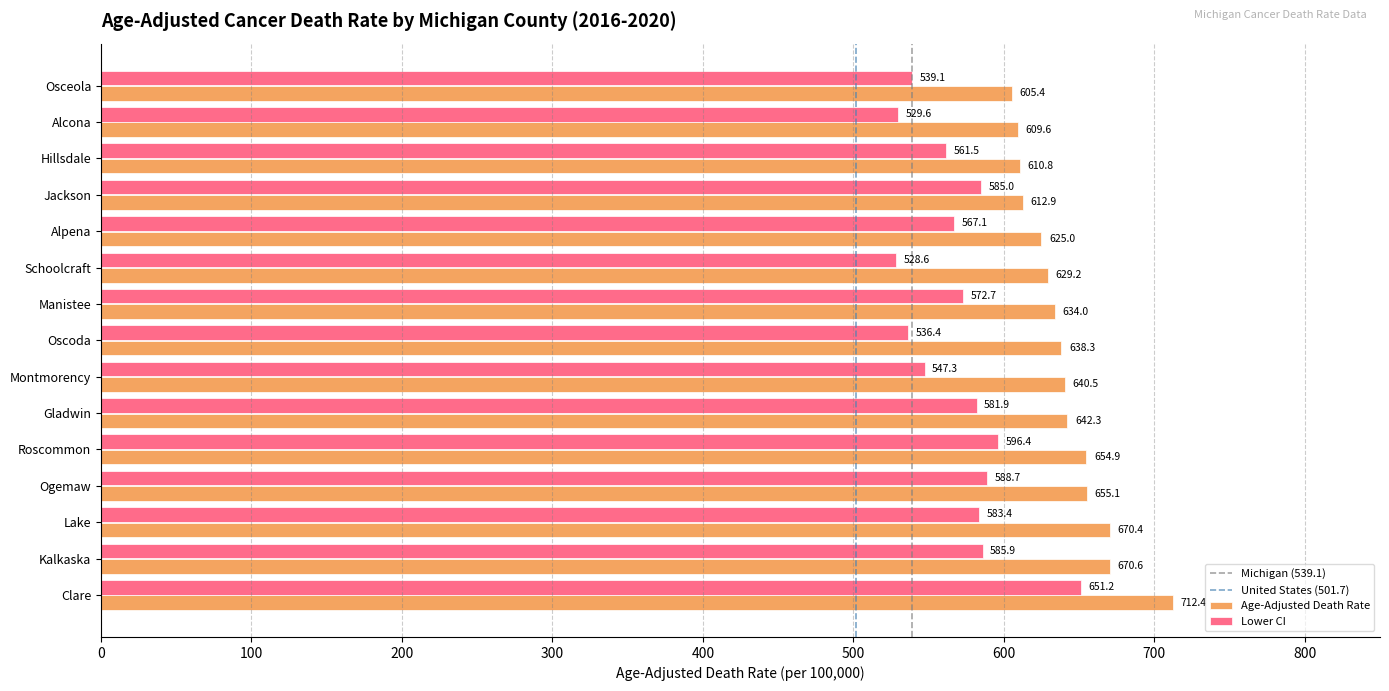

Which series changed the most between Alpena and Alcona?

Lower CI